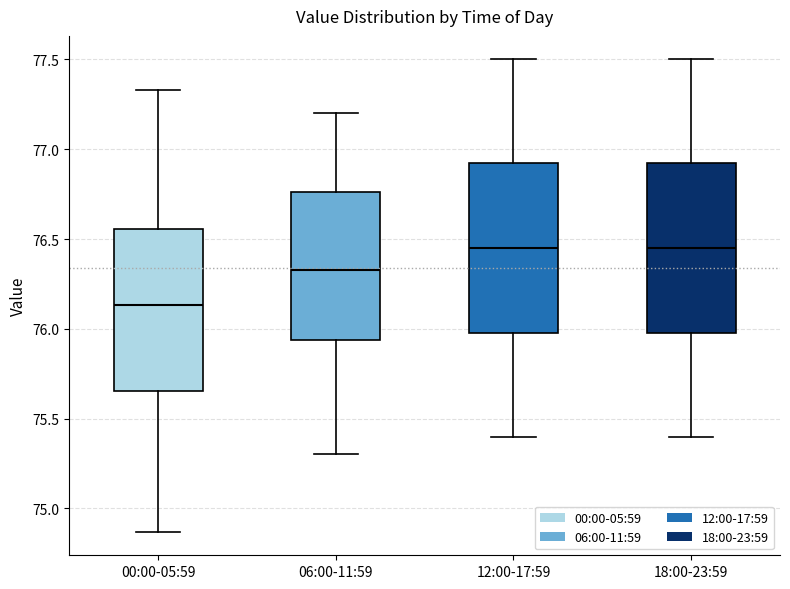

Reading left to right, read every box against the y-axis: the position of its median line, the range the box covers, and the ends of its whiskers. The values are not printed on the chart, so give them approximately, as read against the axis.

00:00-05:59: median 76.15, box 75.65 to 76.55, whiskers 74.85 to 77.35
06:00-11:59: median 76.35, box 75.95 to 76.75, whiskers 75.30 to 77.20
12:00-17:59: median 76.45, box 76.00 to 76.95, whiskers 75.40 to 77.50
18:00-23:59: median 76.45, box 76.00 to 76.95, whiskers 75.40 to 77.50